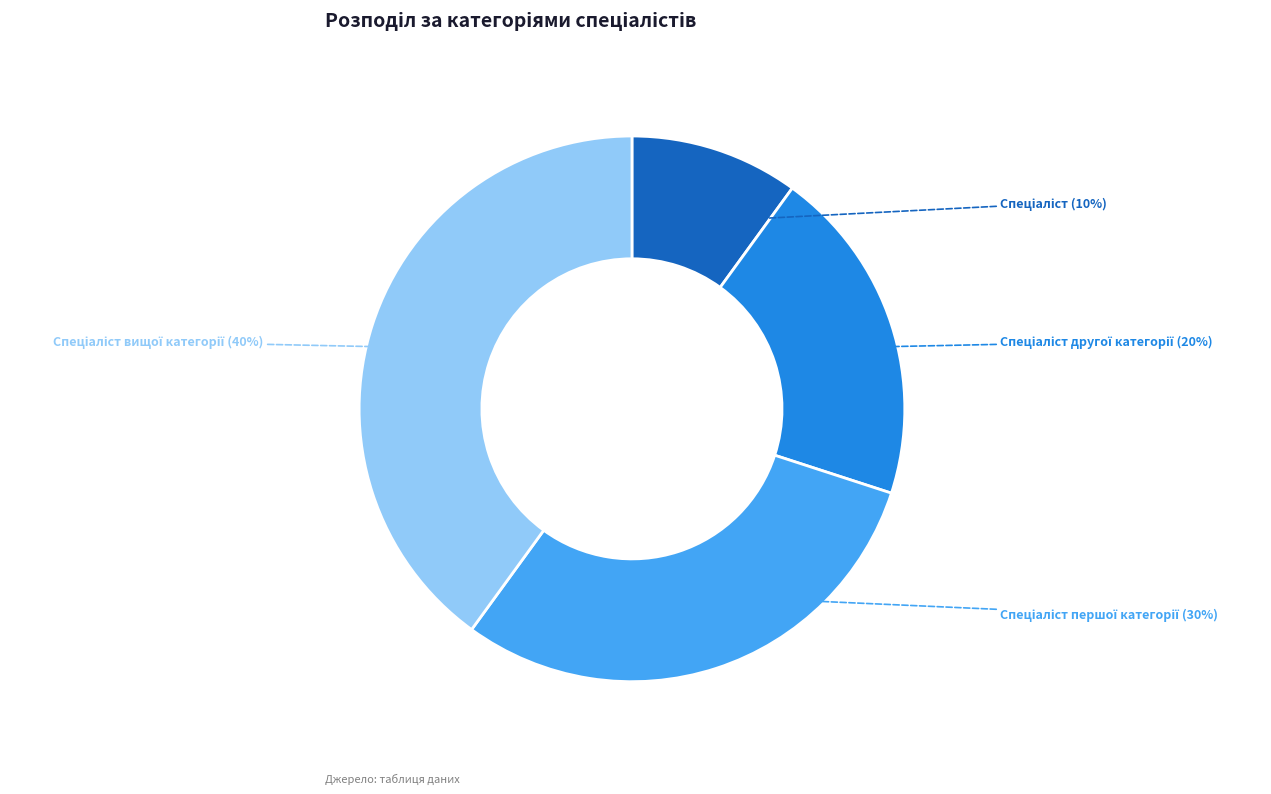

Is there a majority slice in this chart?

No